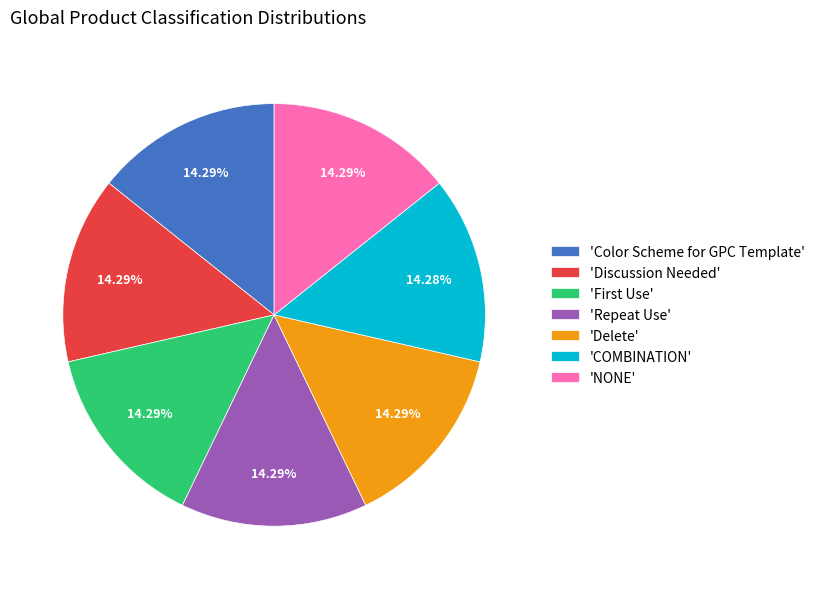

What is the ratio of the value at 'NONE' to the value at 'Discussion Needed'?

1.0